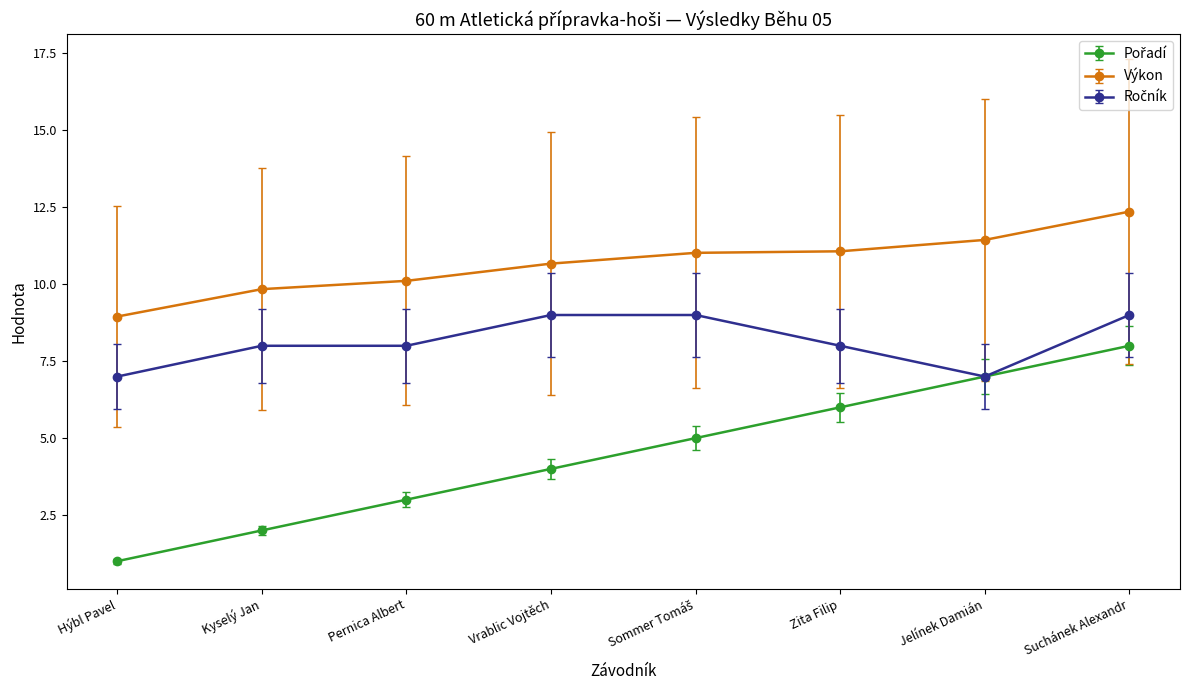

What is the total value across all series at Suchánek Alexandr?

29.4